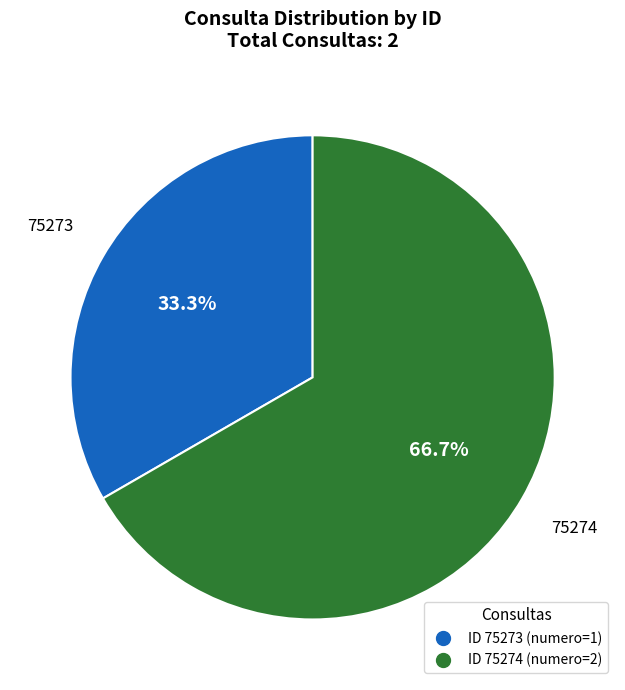

Is there a majority slice in this chart?

Yes